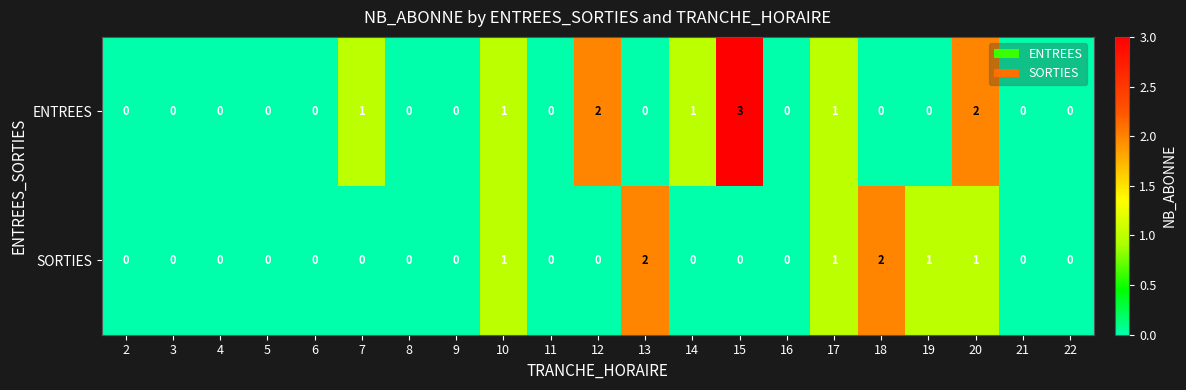

Rank the series by their maximum value, from highest to lowest.

ENTREES, SORTIES